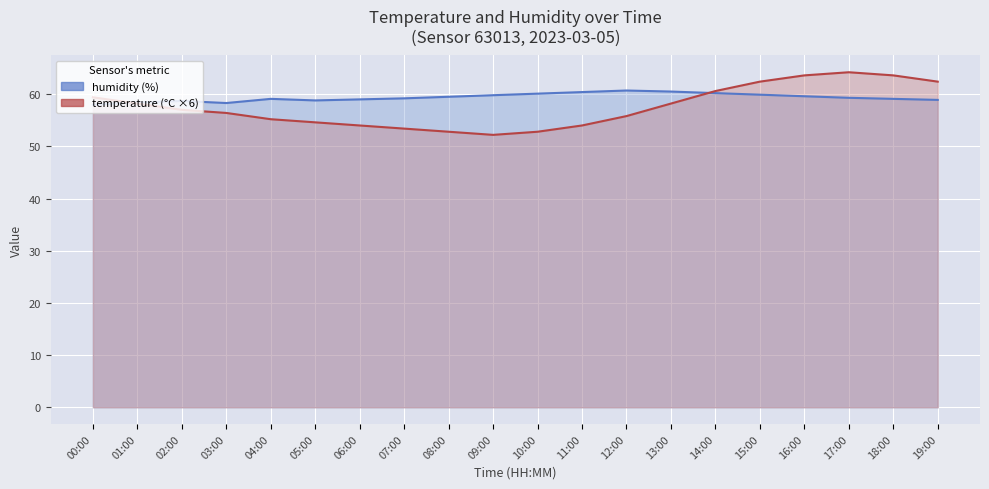

What is the spread (max minus min) of values at 06:00?

5.0